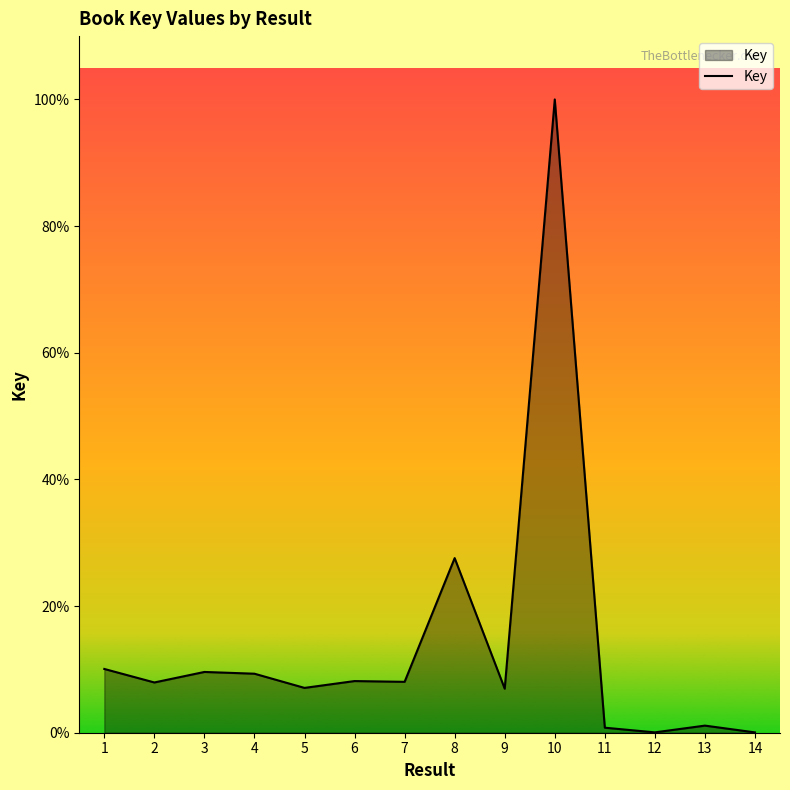

Reading left to right, list all the values displayed in this chart.

1=210371269	2=165807735	3=200487428	4=194689411	5=147868468	6=170426084	7=167881823	8=576082165	9=145289858	10=2089255247	11=16577727	12=1158905	13=23447502	14=1065176